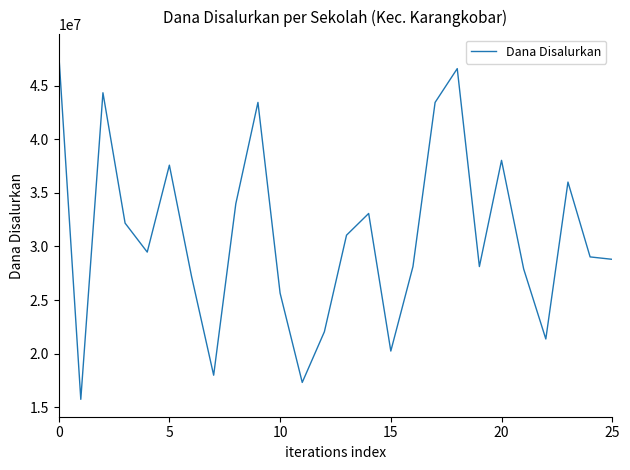

What is the minimum value shown in the chart?

15750000